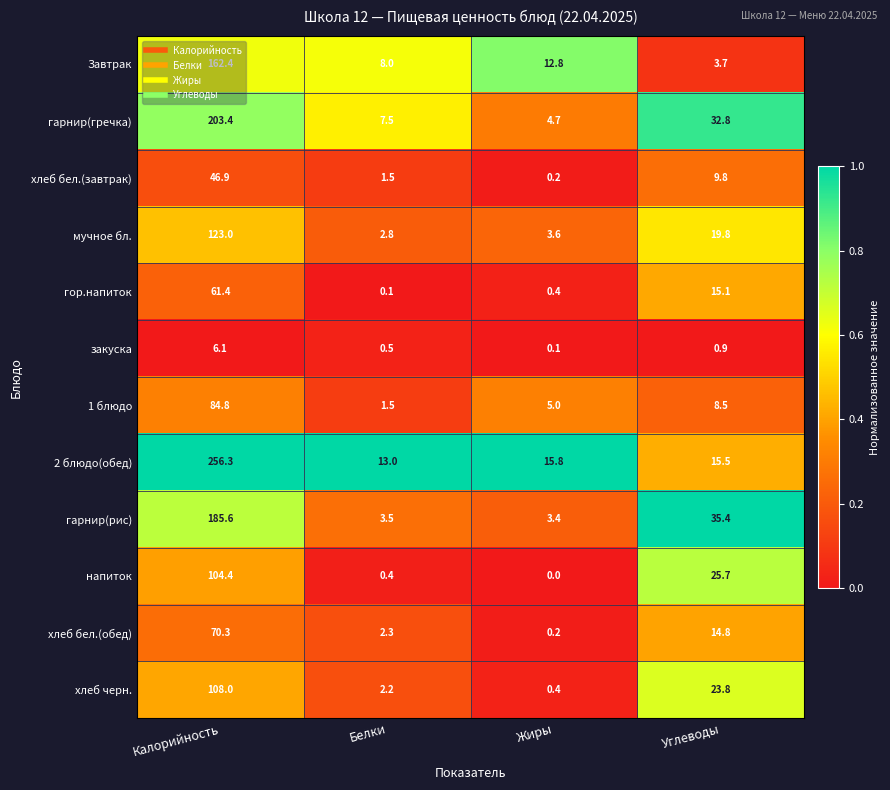

What is the maximum value shown in the chart?

256.3